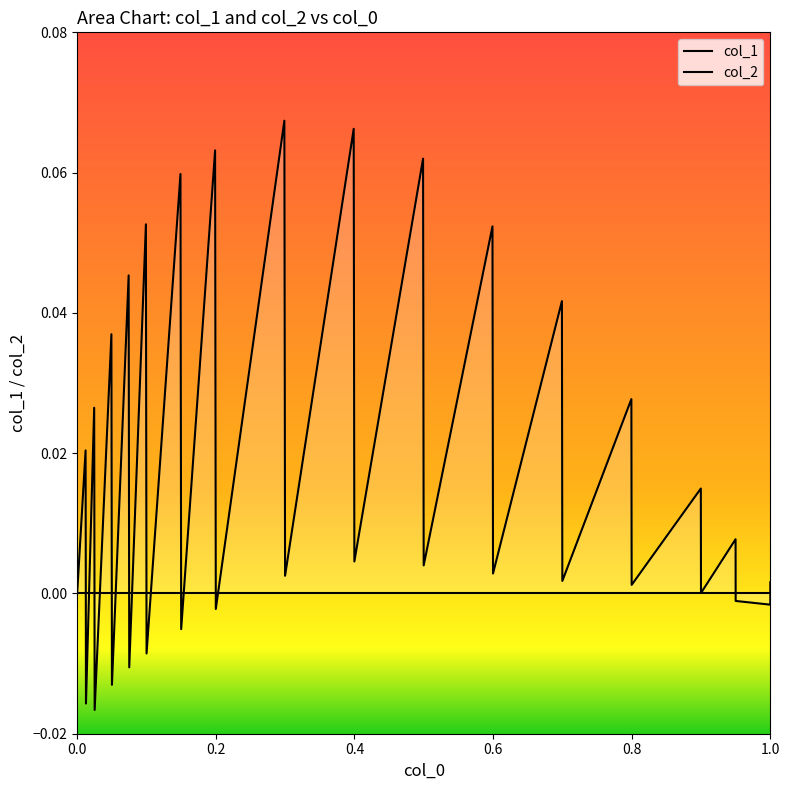

What is the difference between the maximum and minimum values in the x series?

1.0